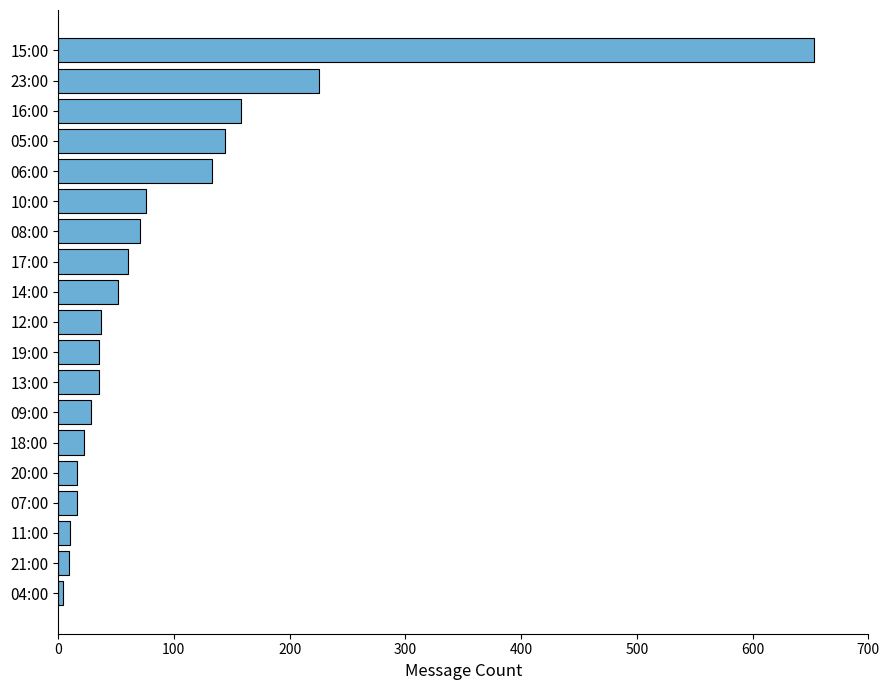

Where is the data nearest to the value 328?

23:00